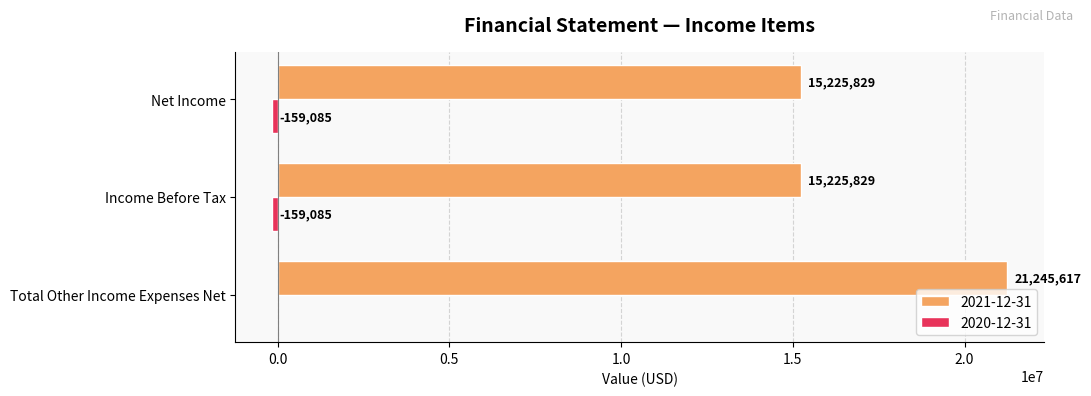

Which series has the largest total across all categories?

2021-12-31